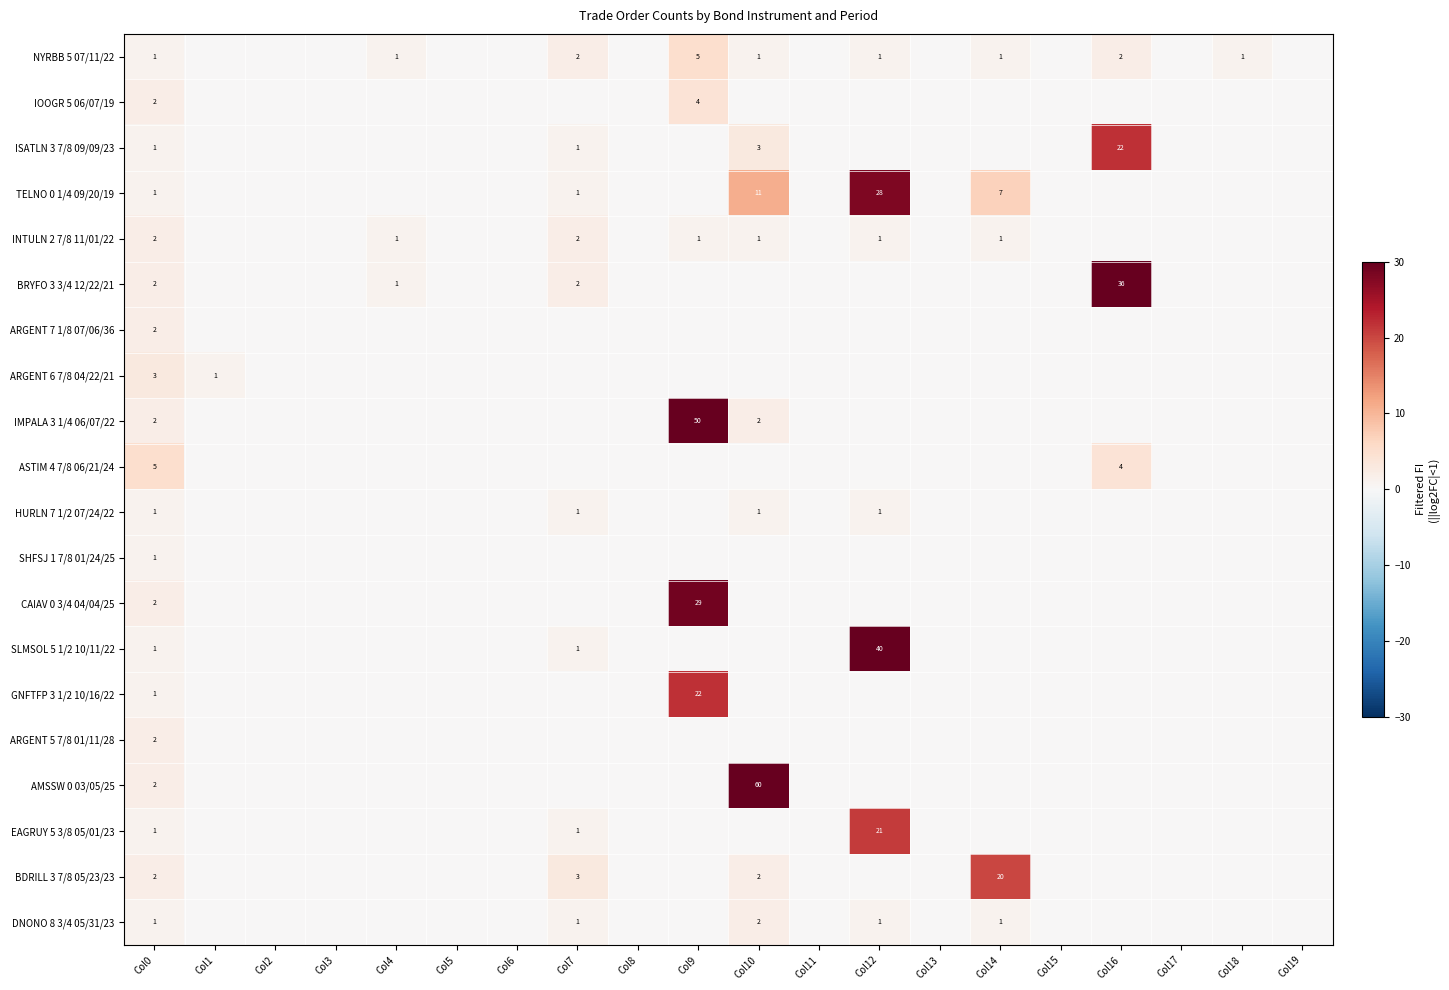

The TELNO 0 1/4 09/20/19 series shows 2 at Col14. True or false?

False